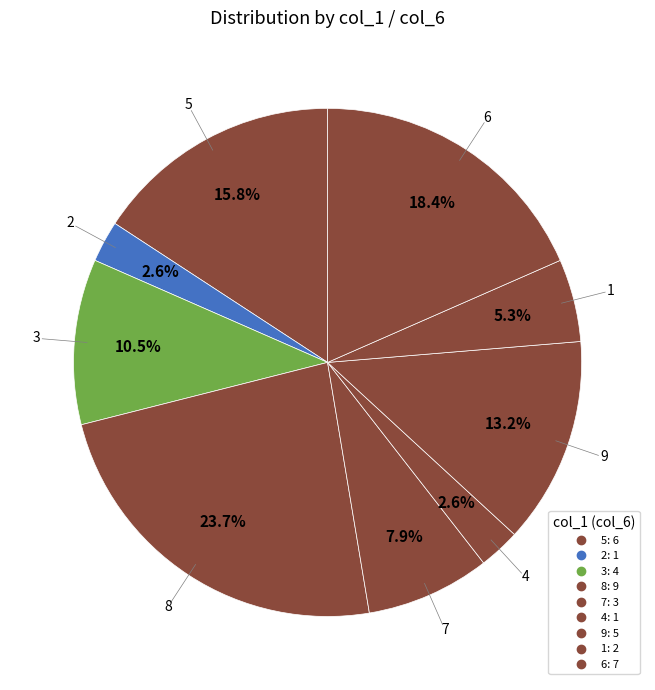

Combined, what portion of the pie is 5 and 2?

18.4%